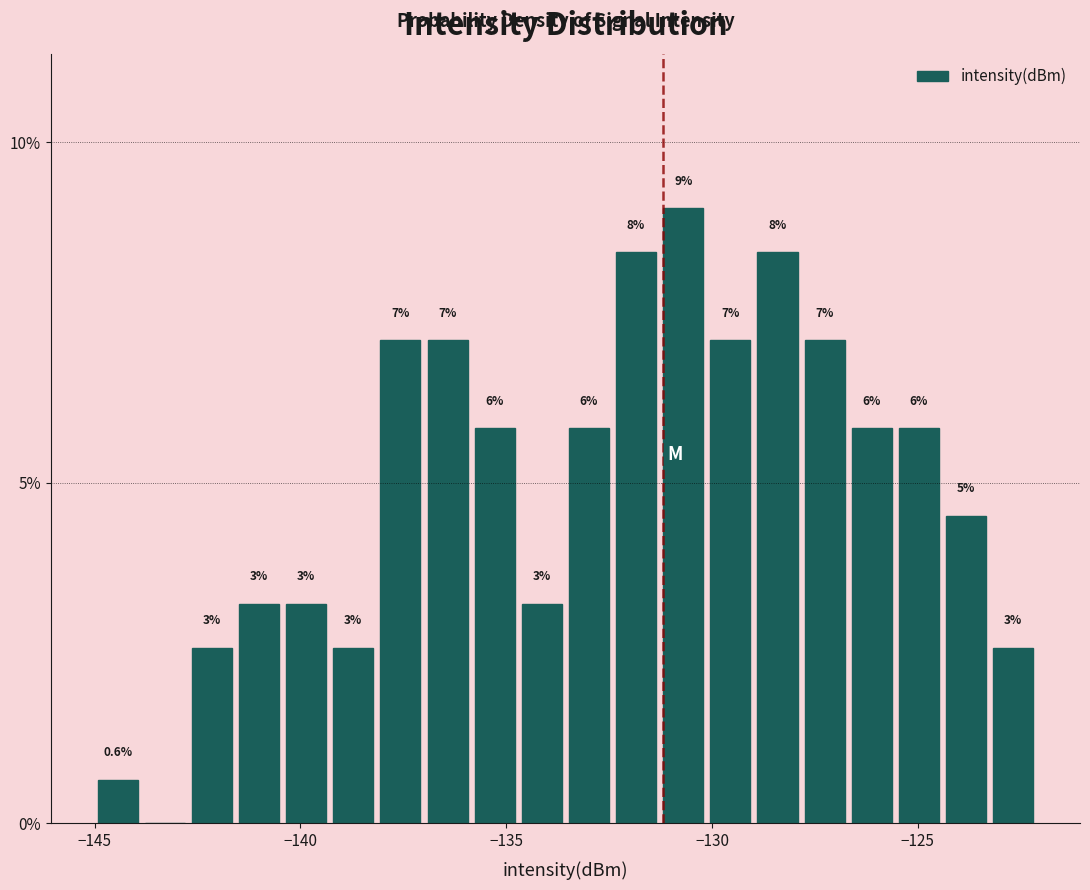

Read against the x-axis, roughly where is the centre of the tallest bar?

-130.5